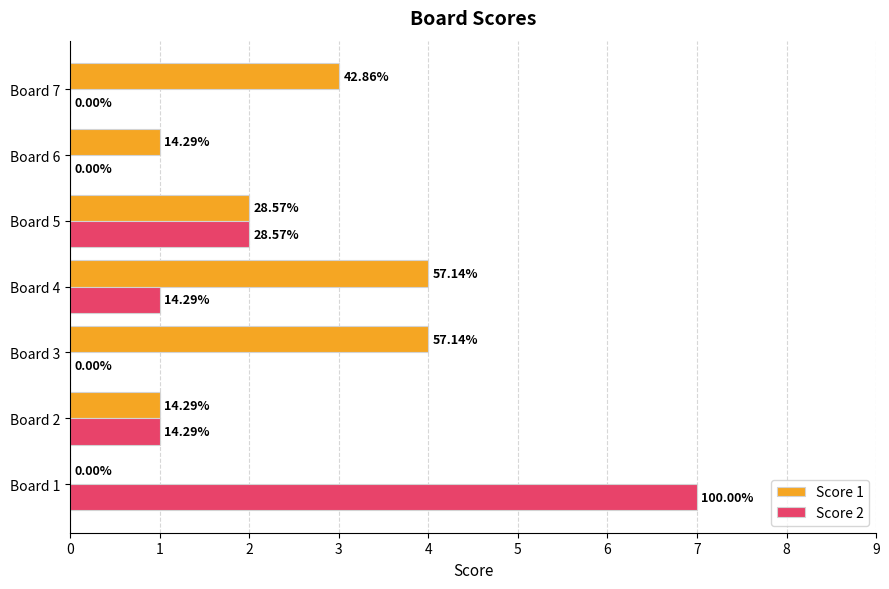

What is the value of the Score 2 bar at the 4th from the left?

1